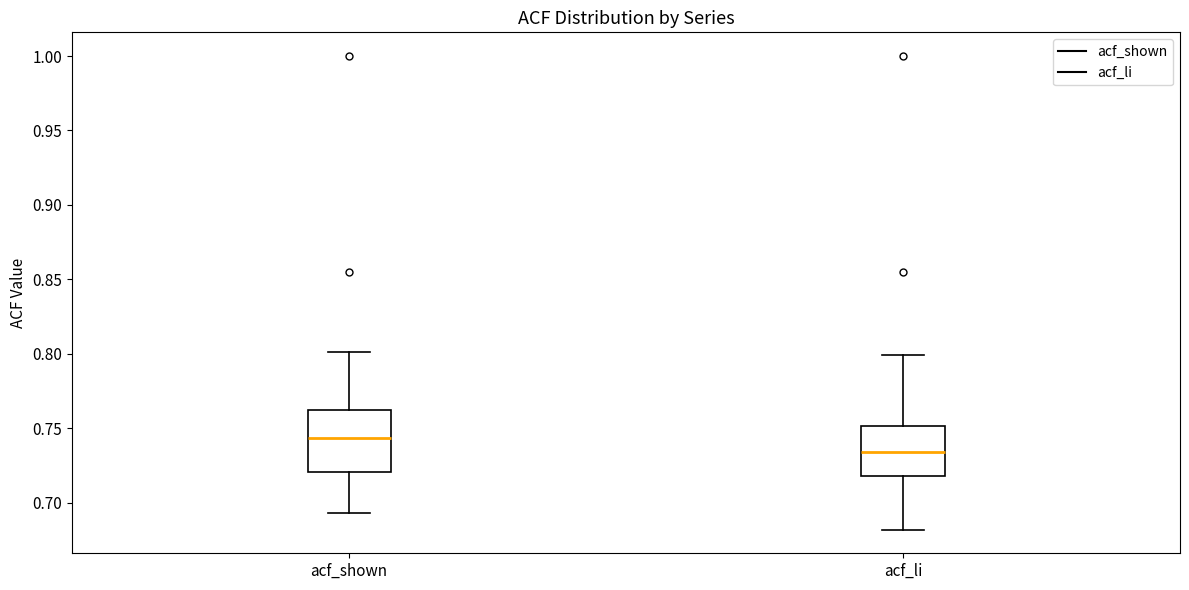

Where does the lower whisker of the box for acf_shown end on the y-axis? The values are not printed on the chart, so give them approximately, as read against the axis.

0.695